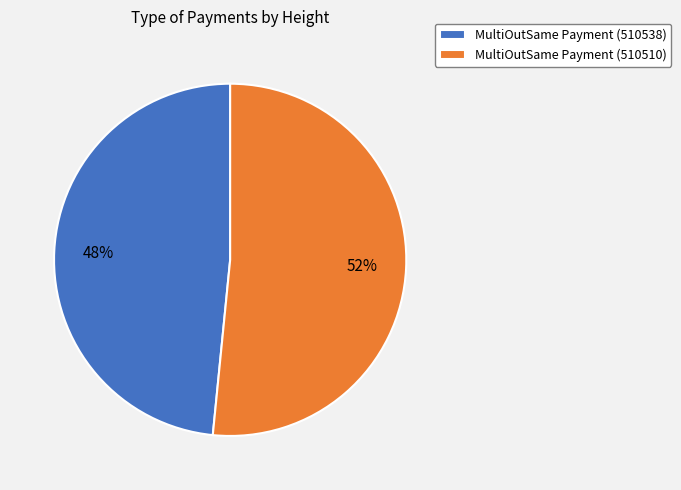

Rank the categories by value from highest to lowest.

MultiOutSame Payment (510510), MultiOutSame Payment (510538)